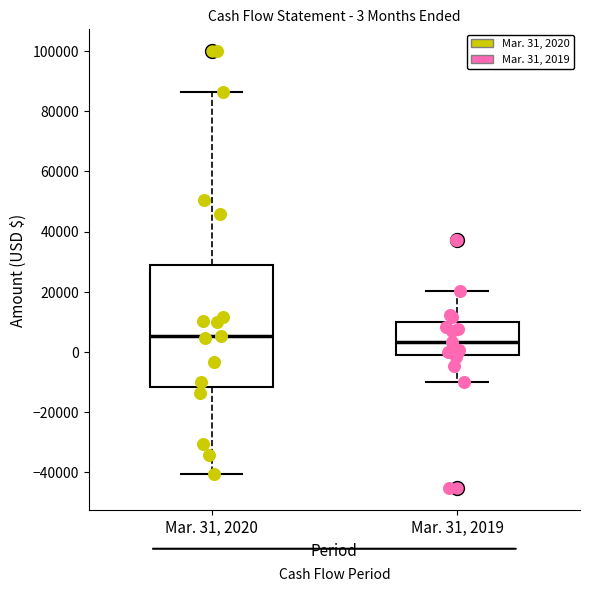

Comparing the boxes themselves (not the whiskers), which one is the tallest?

Mar. 31, 2020